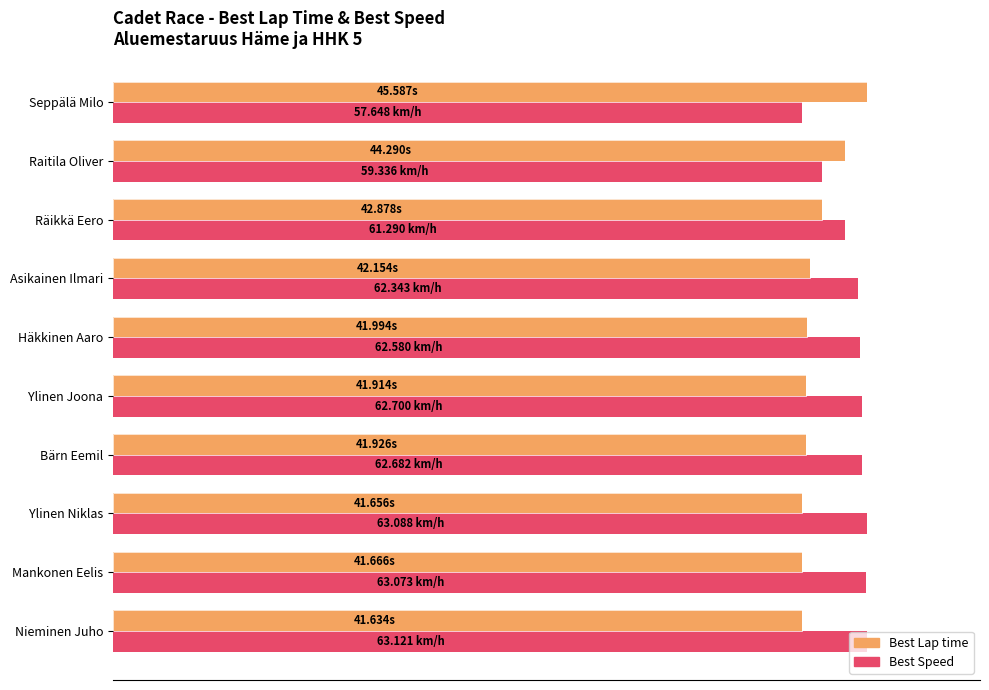

What are all the series names shown in the legend?

Best Lap time, Best Speed